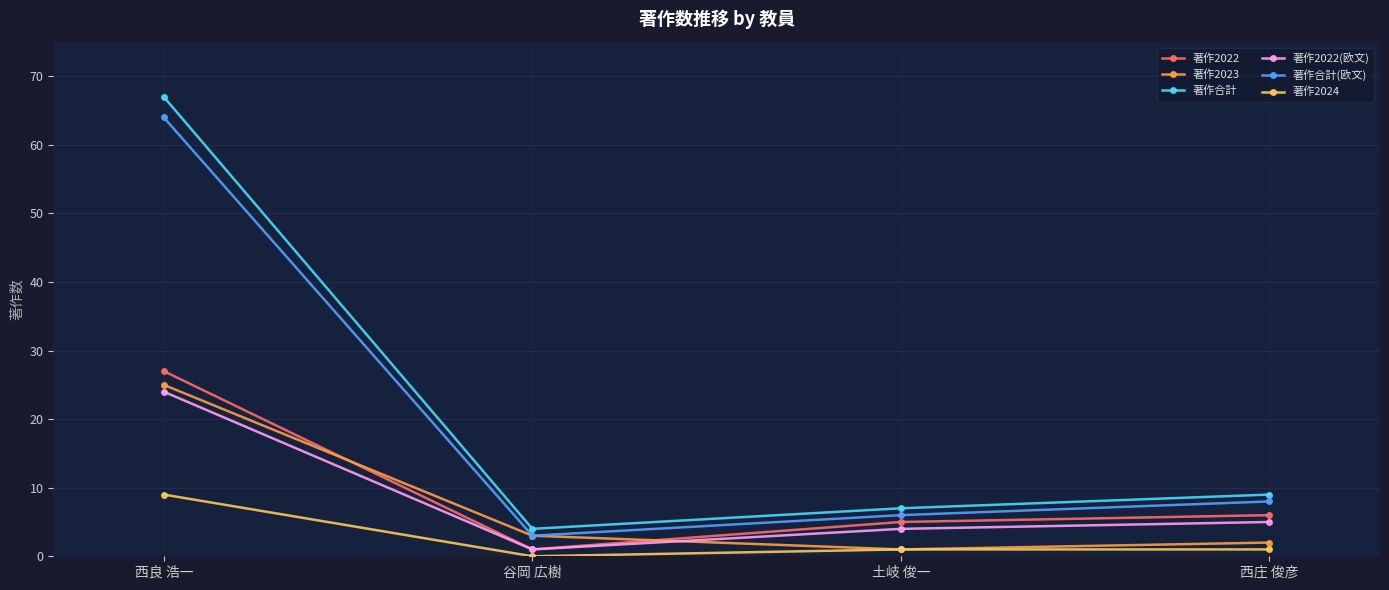

What is the maximum value for 著作合計(欧文)?

64